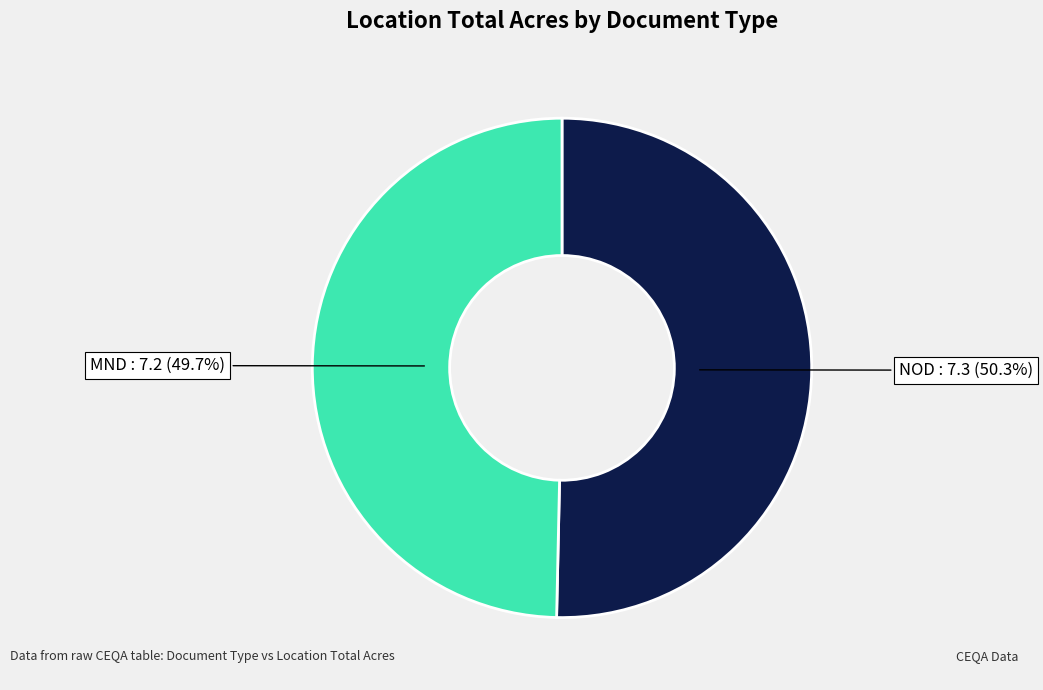

Does any single category account for the majority?

Yes